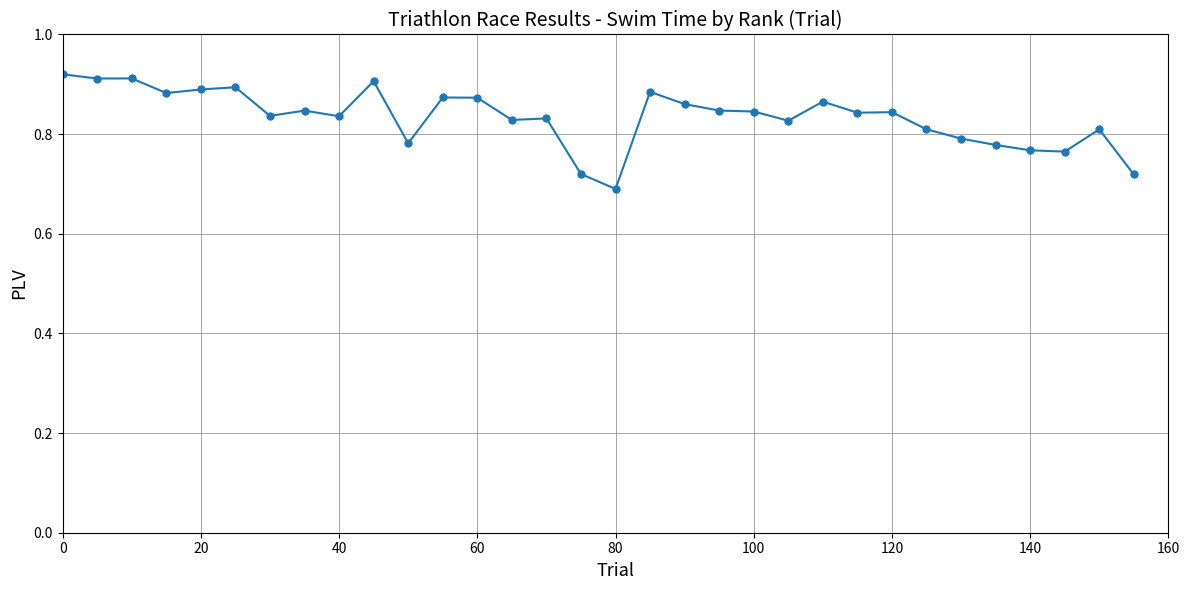

Count the values in the range 0 to 1.

32